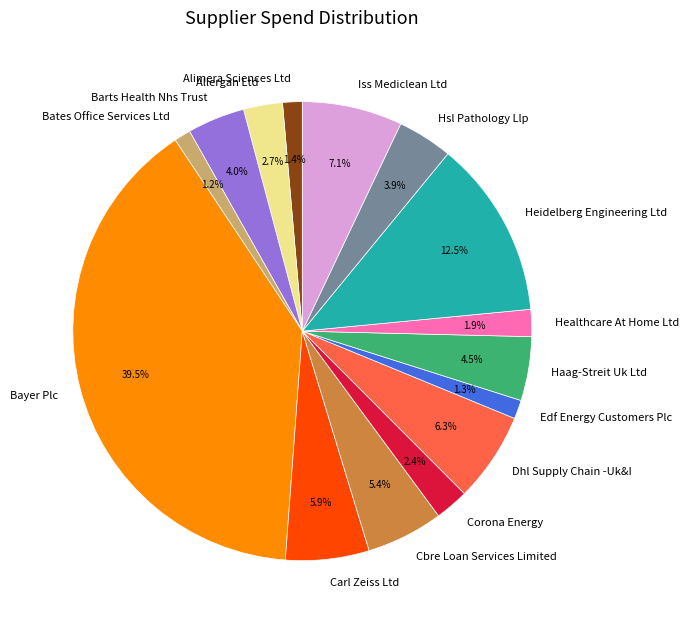

The Bates Office Services Ltd slice represents 1% of the pie. True or false?

True